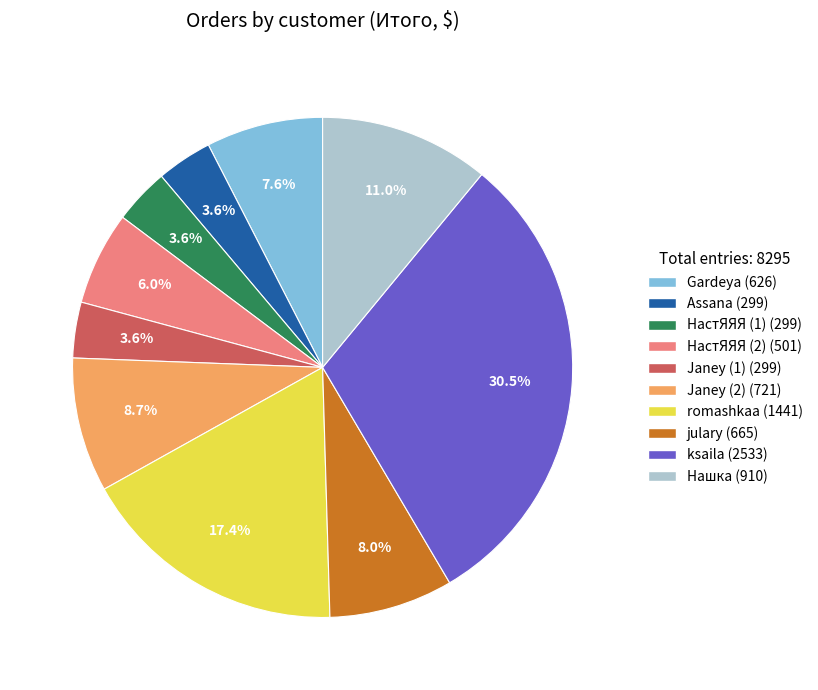

Is romashkaa the majority of the pie?

No